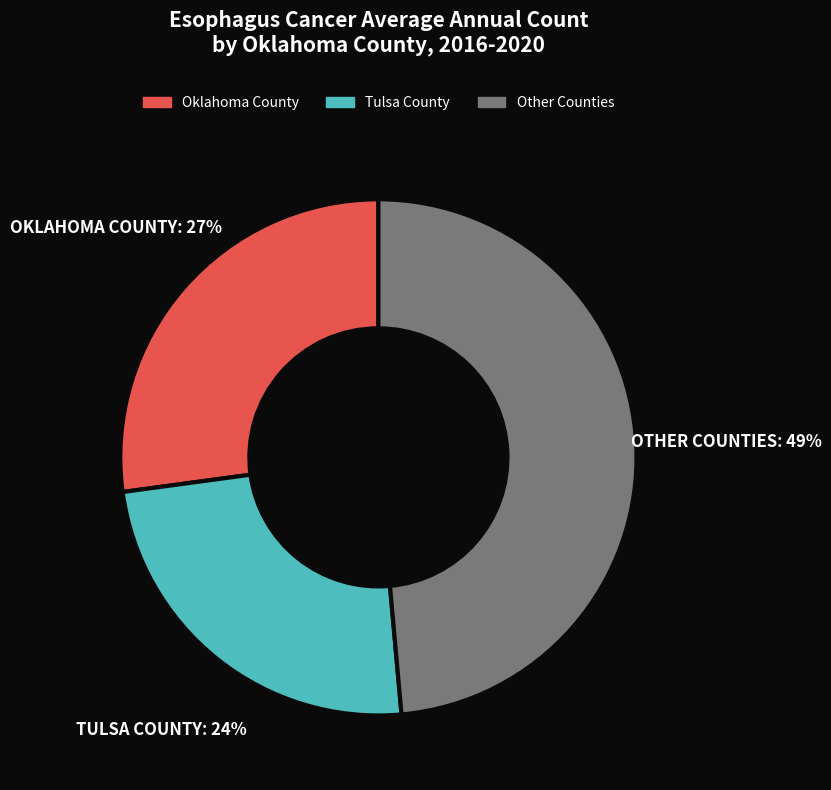

How many slices are in this pie chart?

3